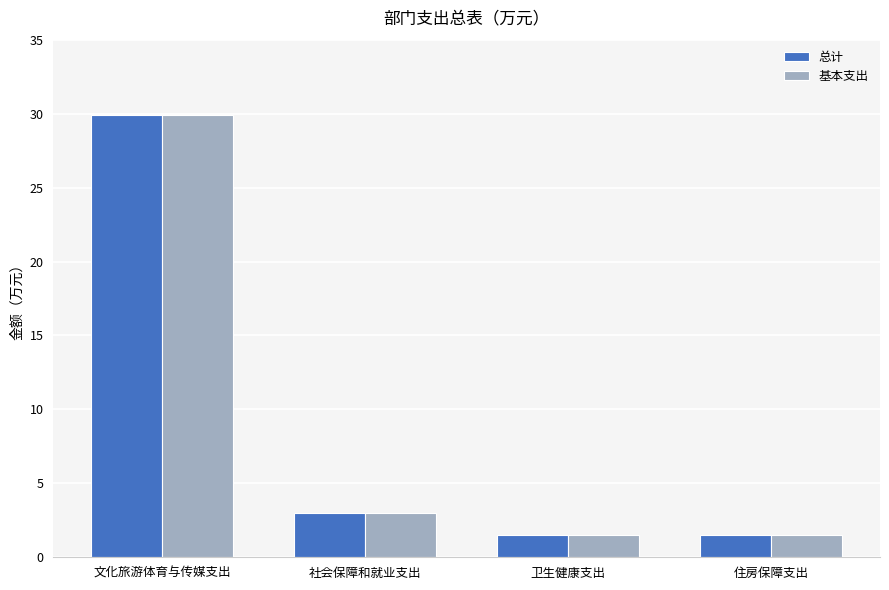

What is the label of the 2nd bar from the left?

社会保障和就业支出